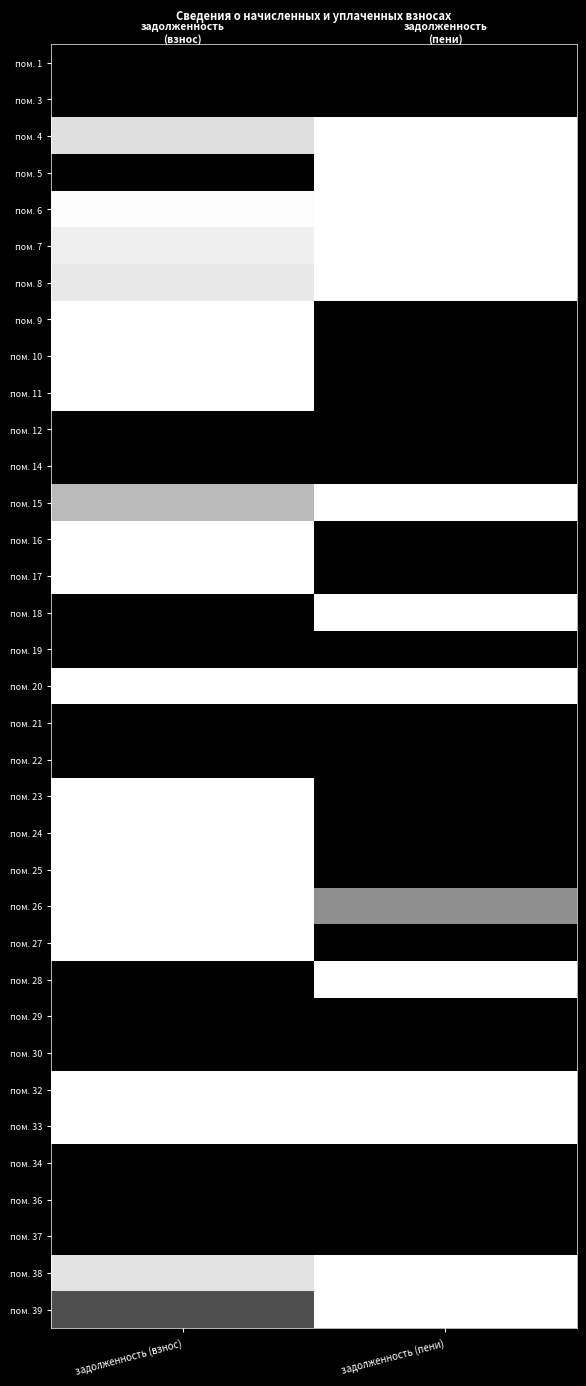

Reading left to right, what are all the values shown in this chart?

пом. 1: задолженность (взнос)=0.0	задолженность (пени)=0.0
пом. 3: задолженность (взнос)=0.0	задолженность (пени)=0.0
пом. 4: задолженность (взнос)=0.9	задолженность (пени)=1.0
пом. 5: задолженность (взнос)=0.0	задолженность (пени)=1.0
пом. 6: задолженность (взнос)=1.0	задолженность (пени)=1.0
пом. 7: задолженность (взнос)=0.9	задолженность (пени)=1.0
пом. 8: задолженность (взнос)=0.9	задолженность (пени)=1.0
пом. 9: задолженность (взнос)=1.0	задолженность (пени)=0.0
пом. 10: задолженность (взнос)=1.0	задолженность (пени)=0.0
пом. 11: задолженность (взнос)=1.0	задолженность (пени)=0.0
пом. 12: задолженность (взнос)=0.0	задолженность (пени)=0.0
пом. 14: задолженность (взнос)=0.0	задолженность (пени)=0.0
пом. 15: задолженность (взнос)=0.7	задолженность (пени)=1.0
пом. 16: задолженность (взнос)=1.0	задолженность (пени)=0.0
пом. 17: задолженность (взнос)=1.0	задолженность (пени)=0.0
пом. 18: задолженность (взнос)=0.0	задолженность (пени)=1.0
пом. 19: задолженность (взнос)=0.0	задолженность (пени)=0.0
пом. 20: задолженность (взнос)=1.0	задолженность (пени)=1.0
пом. 21: задолженность (взнос)=0.0	задолженность (пени)=0.0
пом. 22: задолженность (взнос)=0.0	задолженность (пени)=0.0
пом. 23: задолженность (взнос)=1.0	задолженность (пени)=0.0
пом. 24: задолженность (взнос)=1.0	задолженность (пени)=0.0
пом. 25: задолженность (взнос)=1.0	задолженность (пени)=0.0
пом. 26: задолженность (взнос)=1.0	задолженность (пени)=0.6
пом. 27: задолженность (взнос)=1.0	задолженность (пени)=0.0
пом. 28: задолженность (взнос)=0.0	задолженность (пени)=1.0
пом. 29: задолженность (взнос)=0.0	задолженность (пени)=0.0
пом. 30: задолженность (взнос)=0.0	задолженность (пени)=0.0
пом. 32: задолженность (взнос)=1.0	задолженность (пени)=1.0
пом. 33: задолженность (взнос)=1.0	задолженность (пени)=1.0
пом. 34: задолженность (взнос)=0.0	задолженность (пени)=0.0
пом. 36: задолженность (взнос)=0.0	задолженность (пени)=0.0
пом. 37: задолженность (взнос)=0.0	задолженность (пени)=0.0
пом. 38: задолженность (взнос)=0.9	задолженность (пени)=1.0
пом. 39: задолженность (взнос)=0.3	задолженность (пени)=1.0